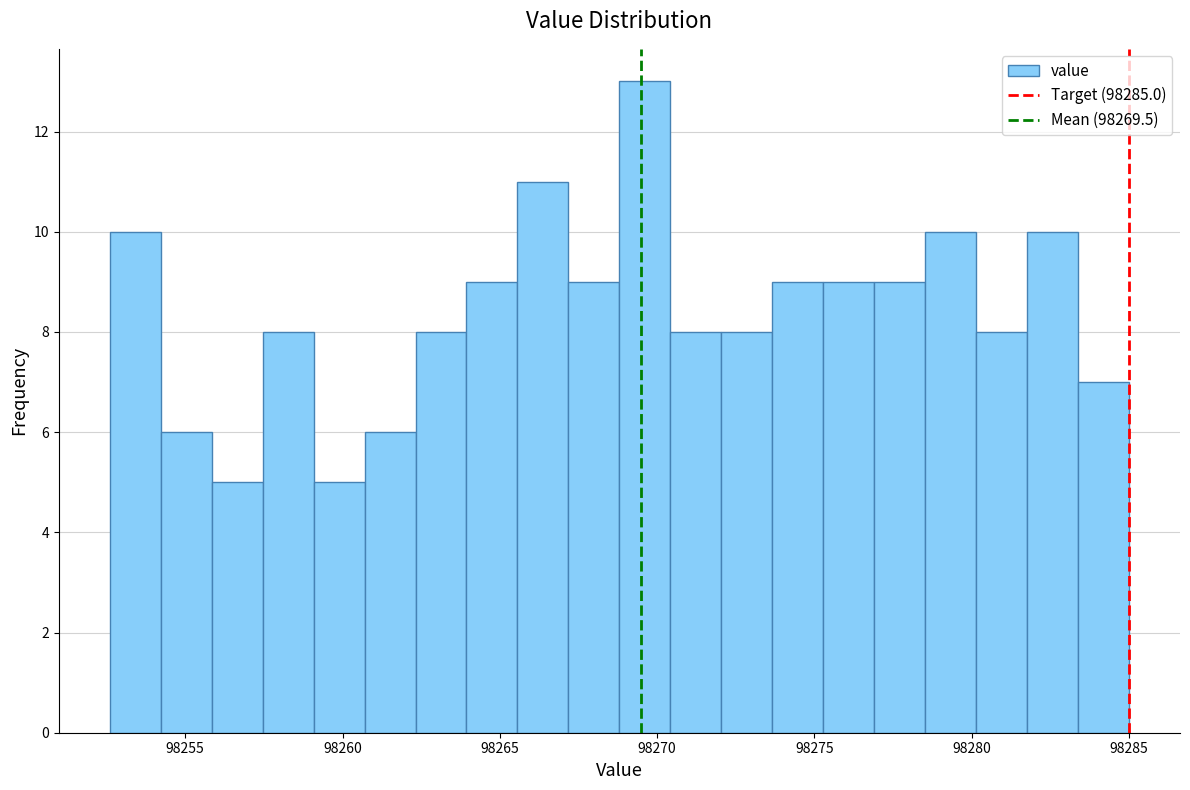

Around what value on the x-axis is the tallest bar? Give the approximate position of its centre, as read against the axis.

98269.5